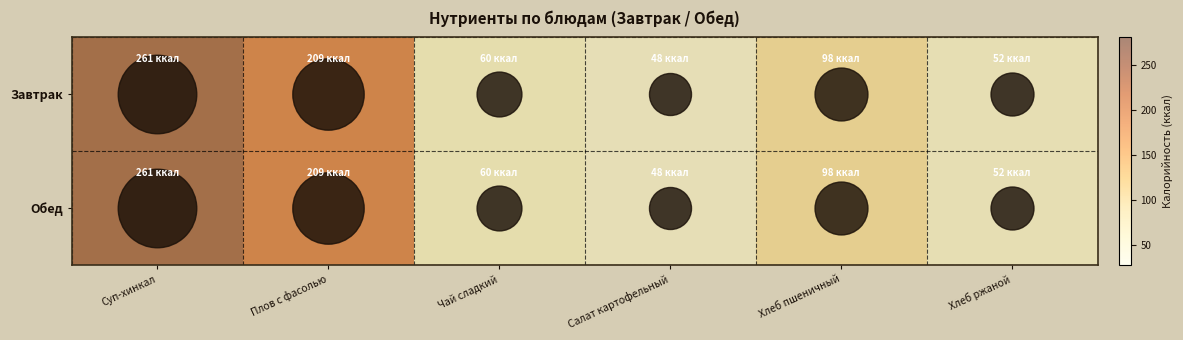

At how many categories does at least one series exceed 213?

1